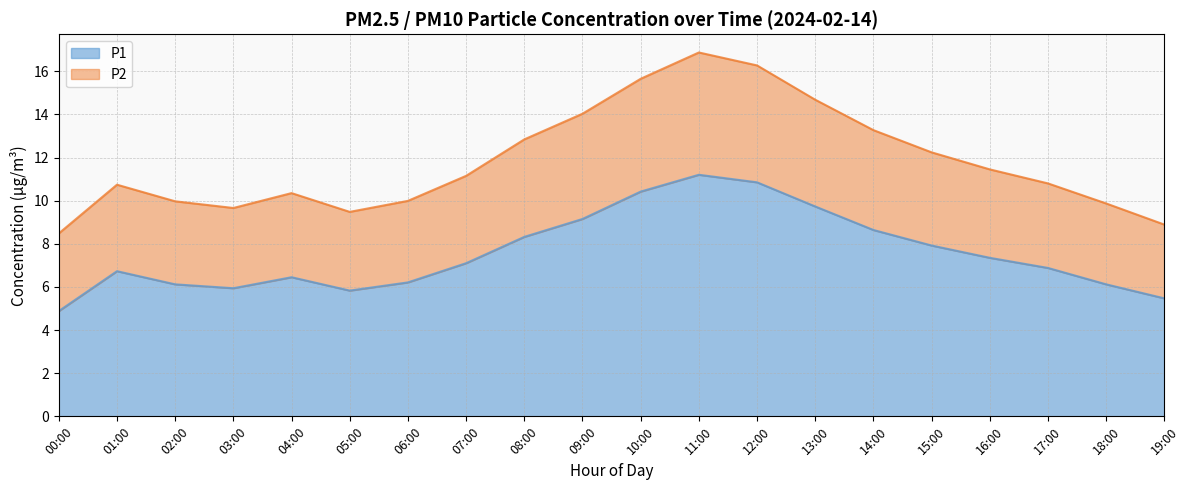

Which label corresponds to the smallest value in the chart?

00:00